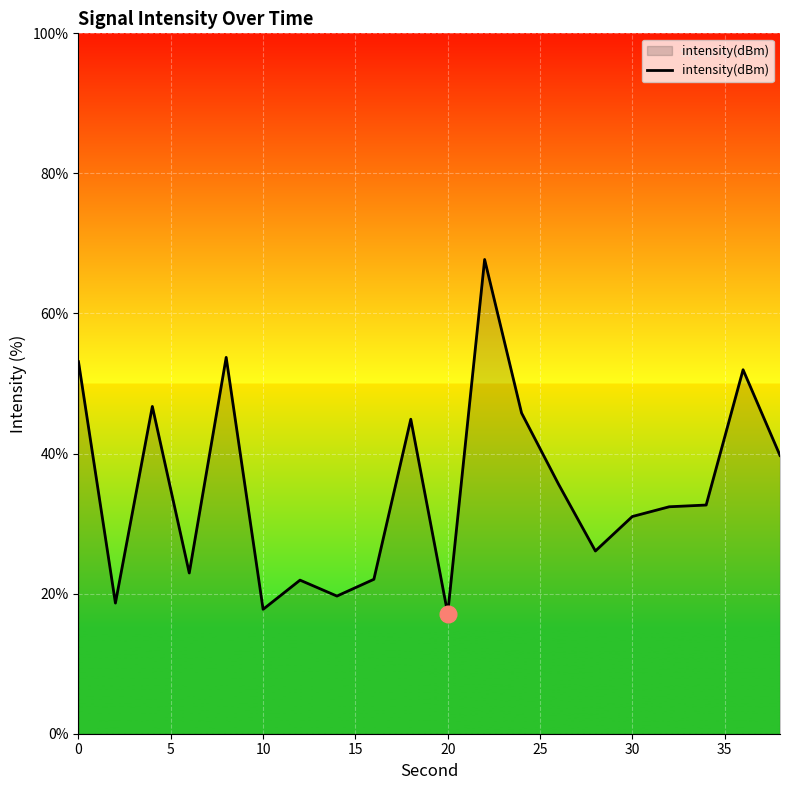

What is the minimum value shown in the chart?

17.2